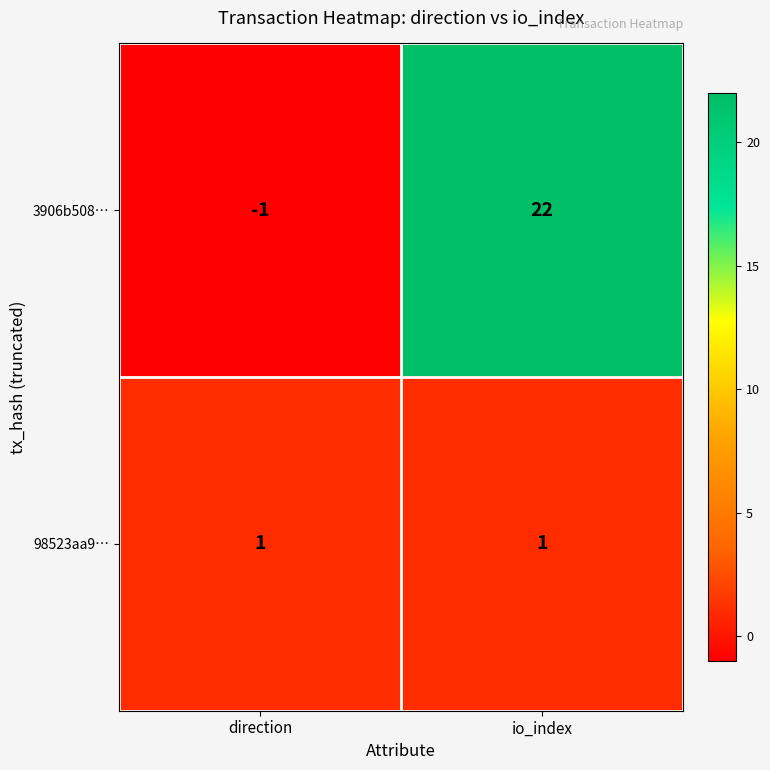

What is the difference between the highest and lowest values at io_index?

21